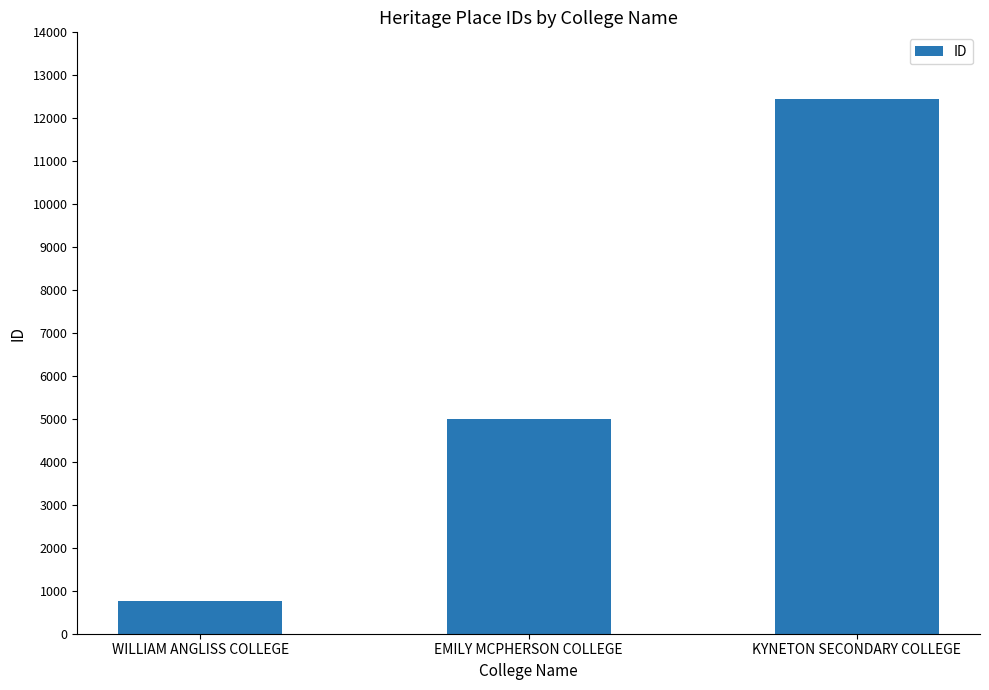

Where is the data nearest to the value 6608?

EMILY MCPHERSON COLLEGE